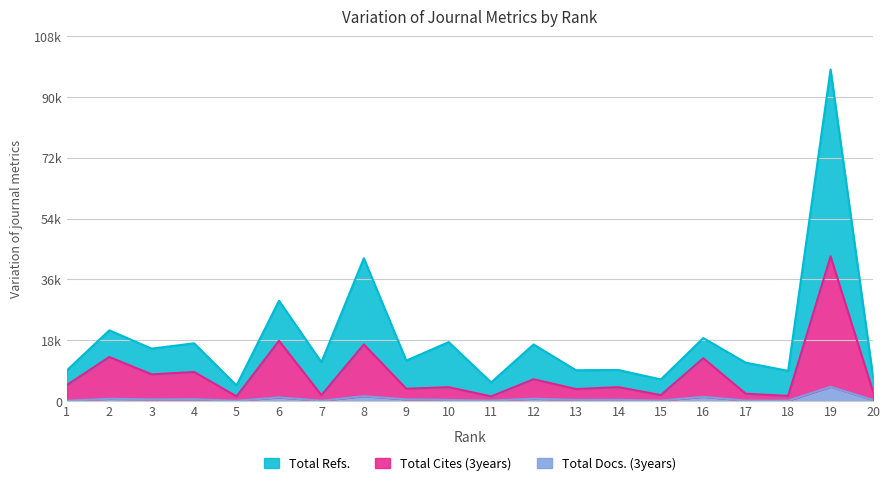

Rank the categories by Total Cites (3years) value from lowest to highest.

11, 5, 18, 7, 15, 17, 20, 13, 9, 10, 14, 1, 12, 3, 4, 16, 2, 8, 6, 19